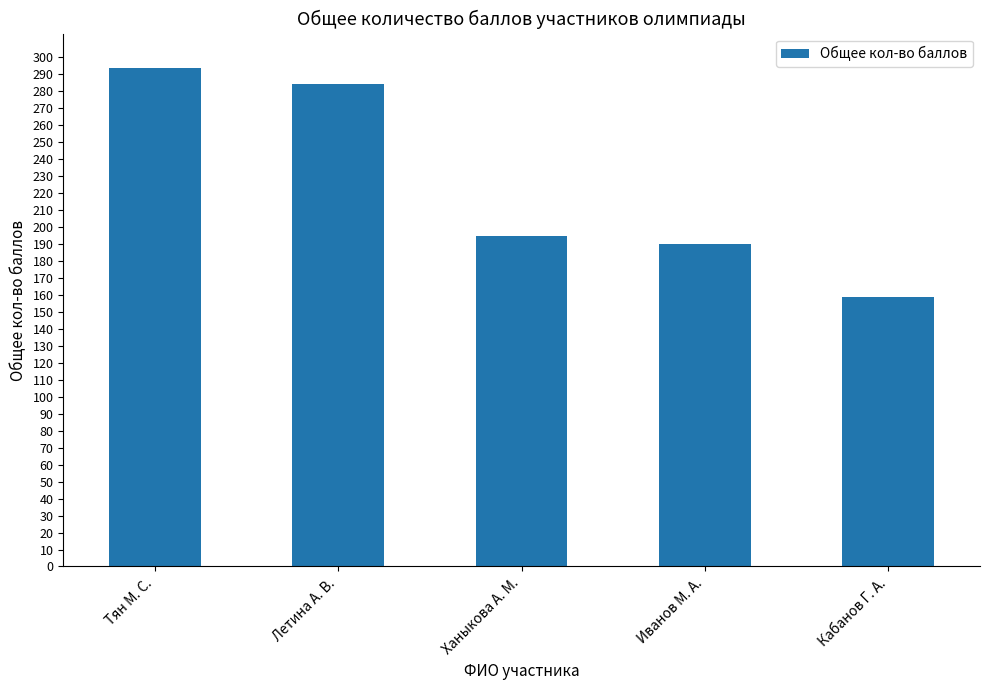

At which category does the chart reach its minimum across all series?

Кабанов Г. А.